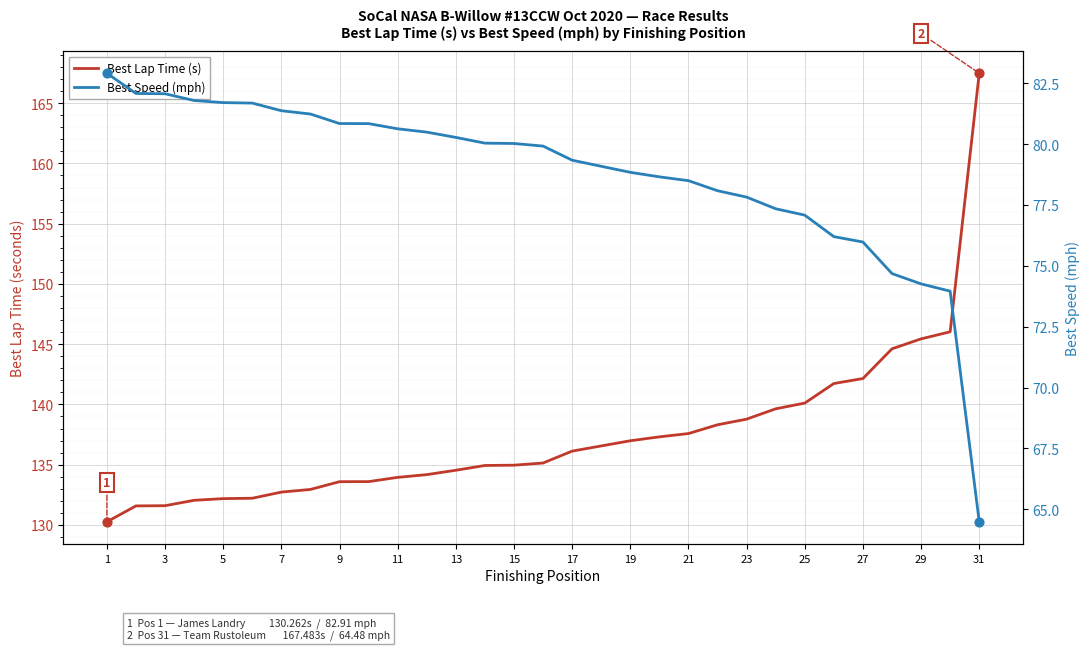

Is the value of Best Lap Time (s) at 11 greater than the value of Best Speed (mph) at 27?

Yes